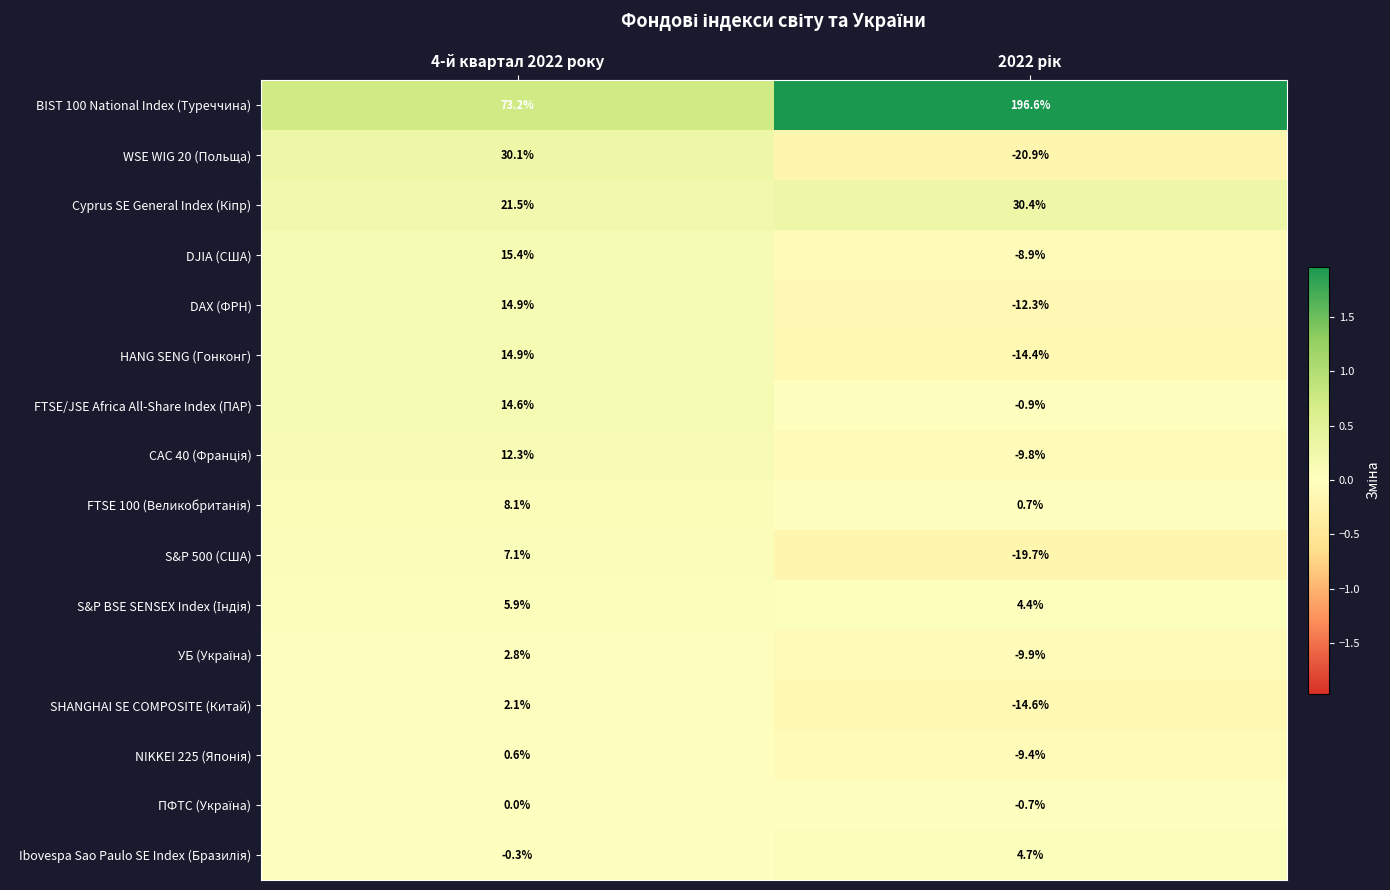

What is the smallest value displayed?

-20.9